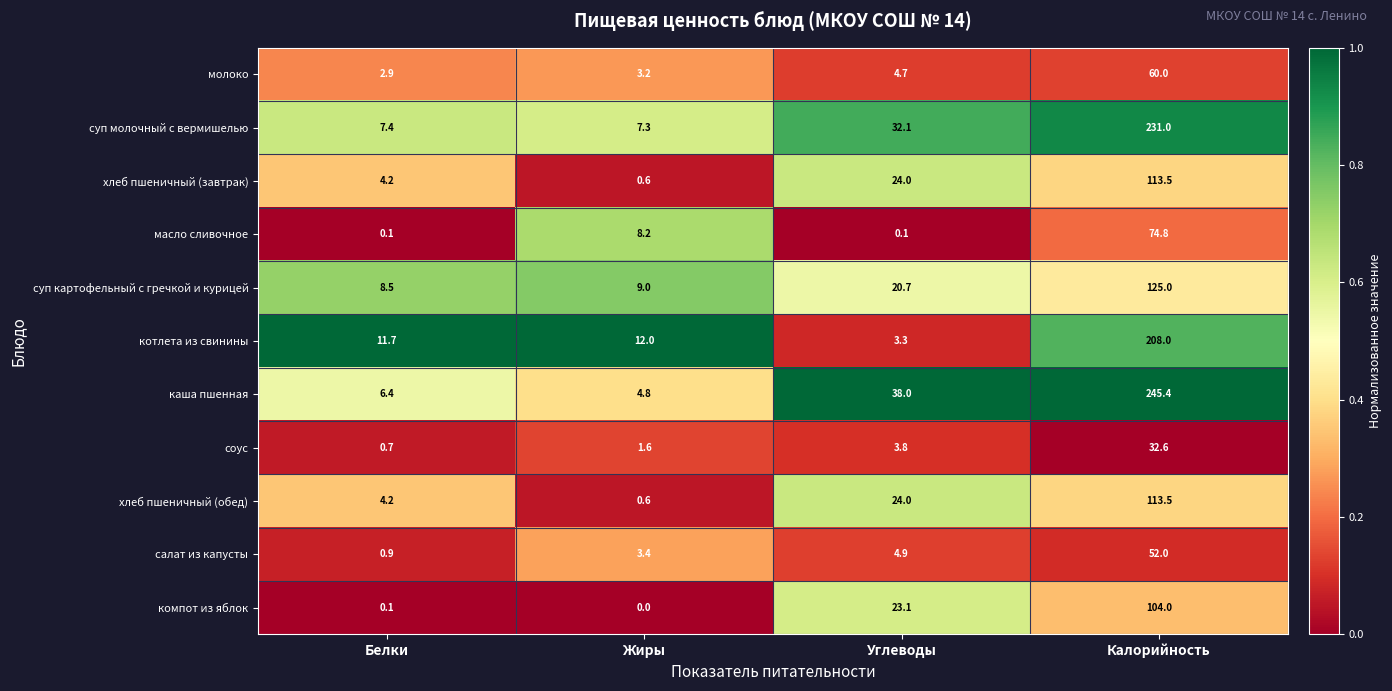

What is the lowest value of the каша пшенная series?

4.8